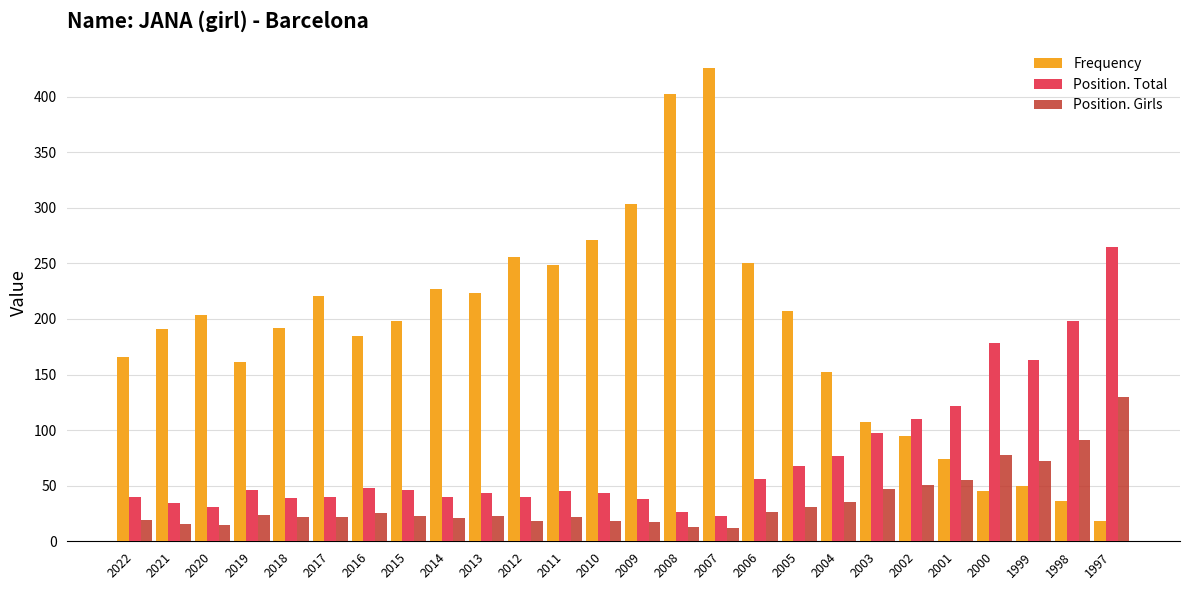

The value of Frequency at 2005 is 207. True or false?

True